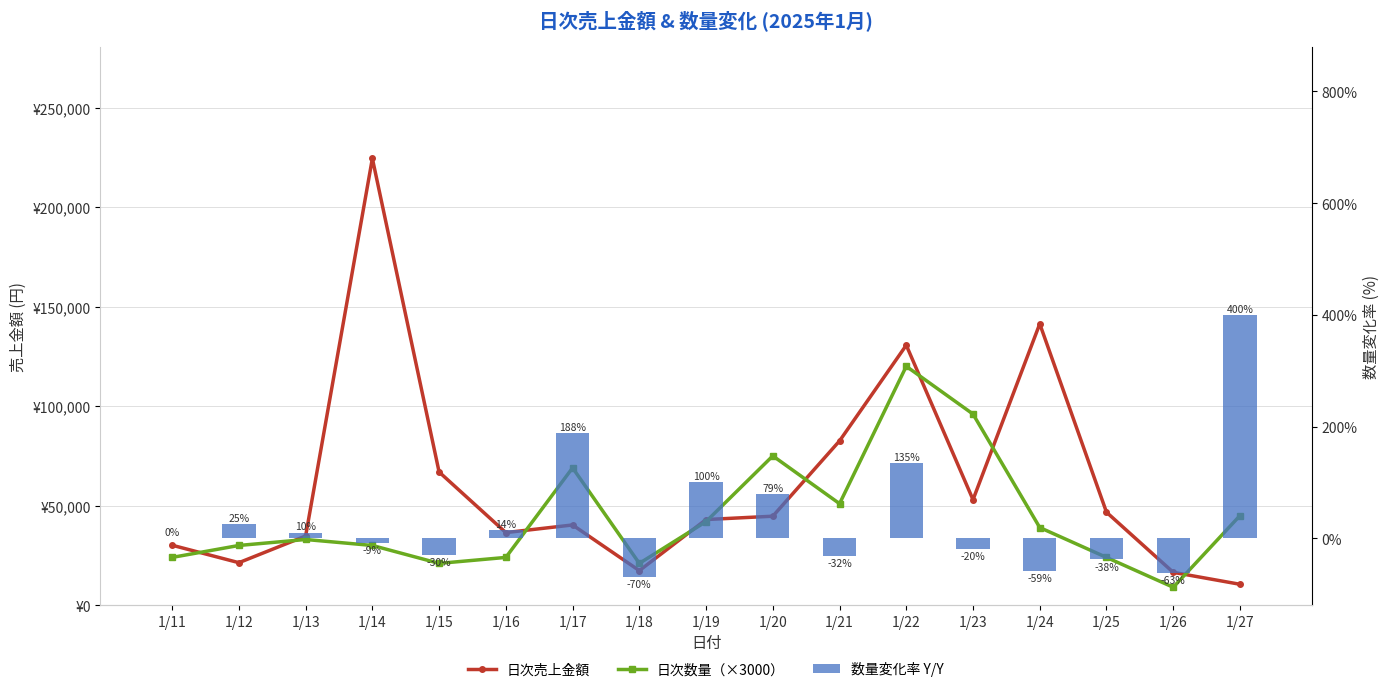

Rank the categories by 数量変化率 Y/Y value from lowest to highest.

1/18, 1/26, 1/24, 1/25, 1/21, 1/15, 1/23, 1/14, 1/11, 1/13, 1/16, 1/12, 1/20, 1/19, 1/22, 1/17, 1/27